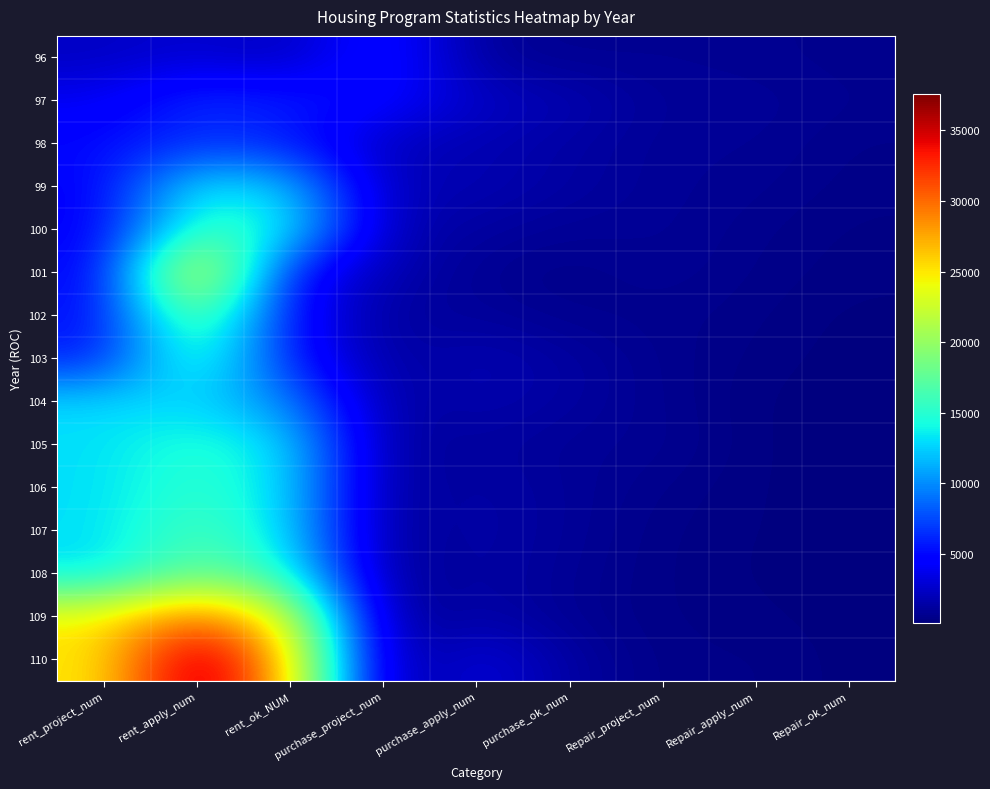

At how many categories does at least one series exceed 233?

9